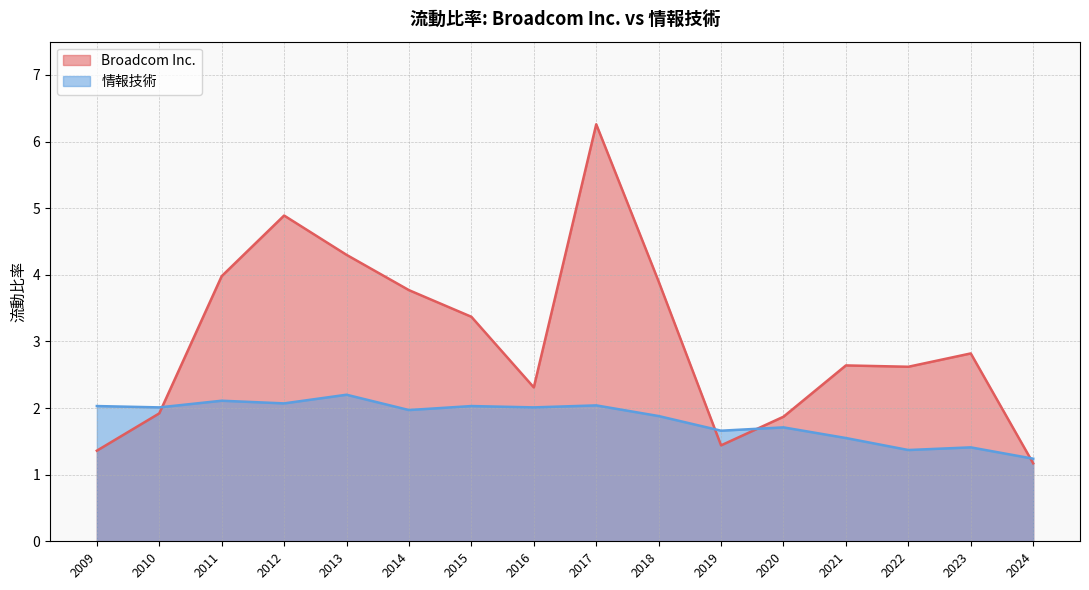

Reading left to right, transcribe all the data shown in this chart.

Broadcom Inc.: 2024=1.2	2023=2.8	2022=2.6	2021=2.6	2020=1.9	2019=1.4	2018=3.9	2017=6.3	2016=2.3	2015=3.4	2014=3.8	2013=4.3	2012=4.9	2011=4.0	2010=1.9	2009=1.4
情報技術: 2024=1.2	2023=1.4	2022=1.4	2021=1.6	2020=1.7	2019=1.7	2018=1.9	2017=2.0	2016=2.0	2015=2.0	2014=2.0	2013=2.2	2012=2.1	2011=2.1	2010=2.0	2009=2.0